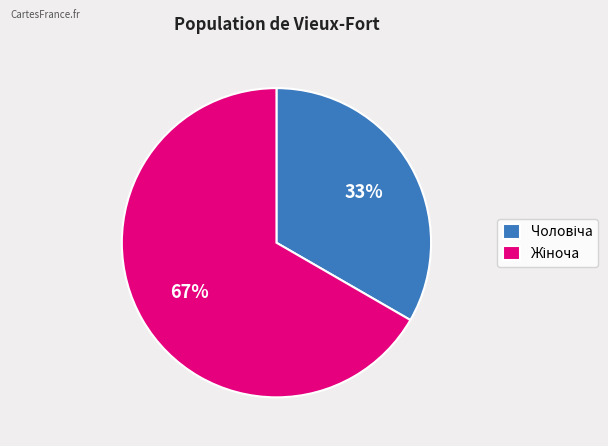

How many segments does this pie chart have?

2